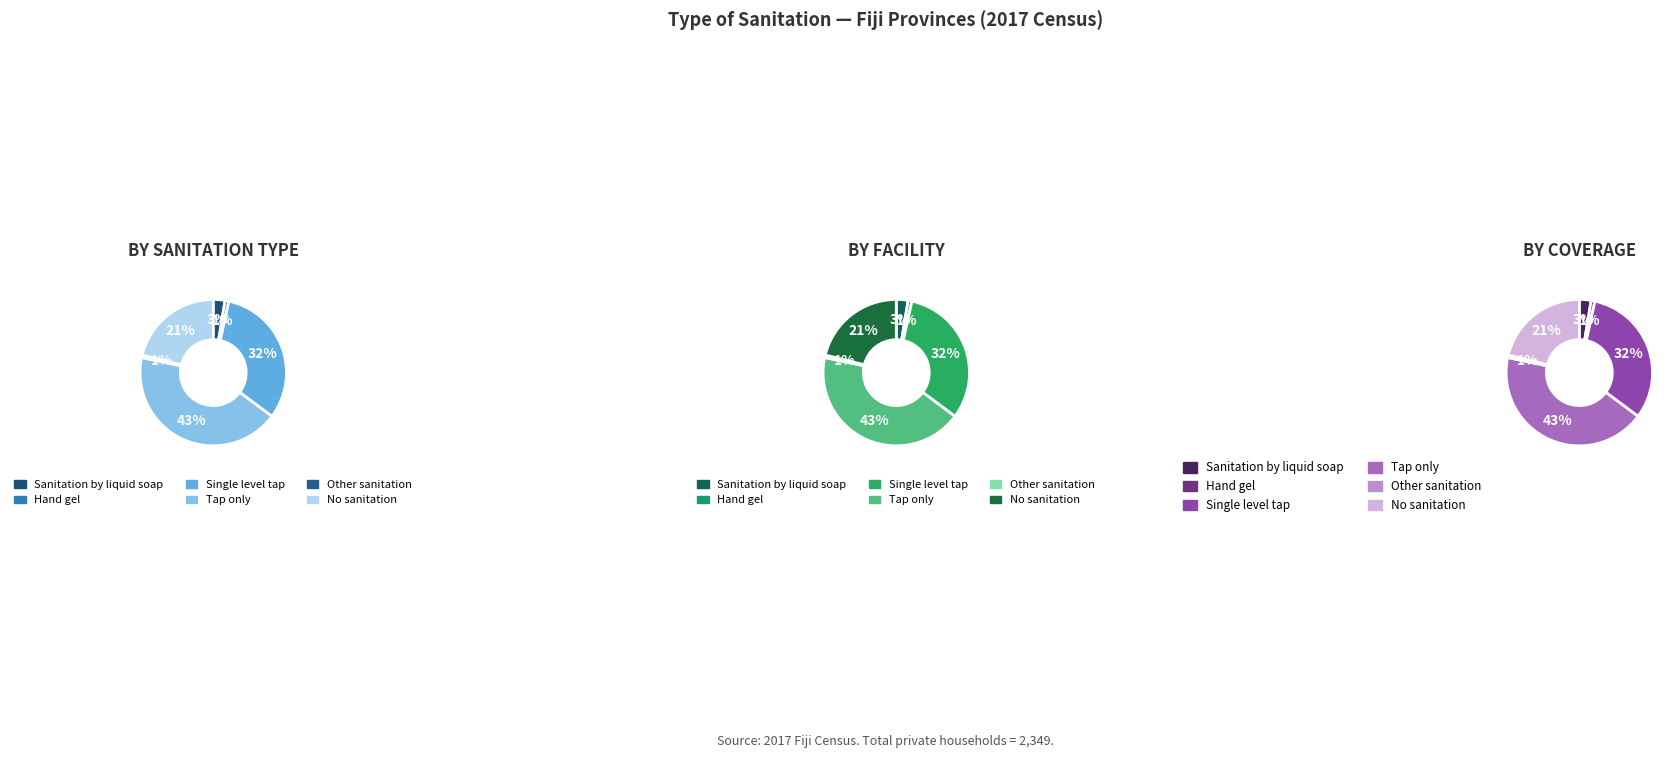

To the nearest percent, what is the difference between the largest and smallest slice percentages?

43%